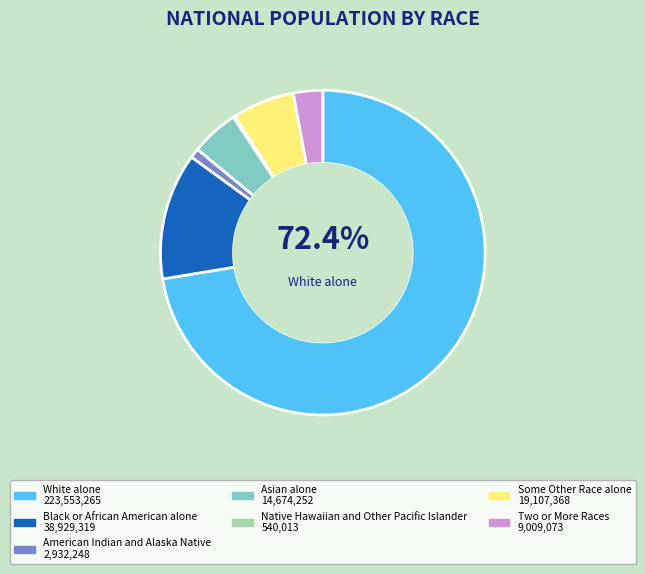

Does any single category account for the majority?

Yes